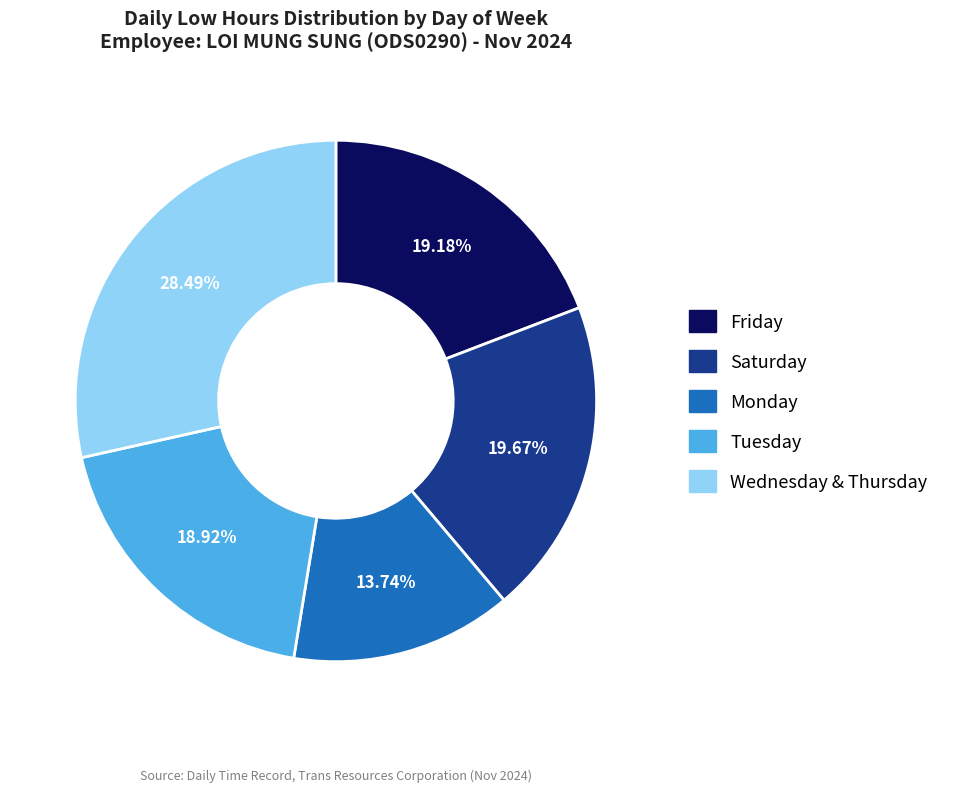

Is there any slice that represents more than half of the pie?

No